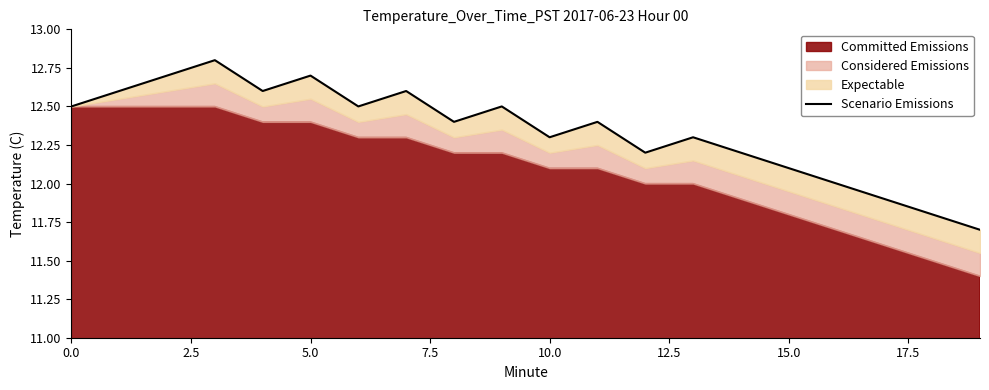

What is the greatest value displayed?

12.8